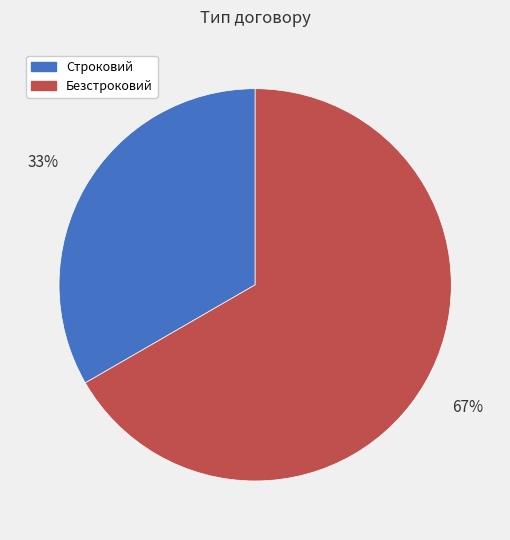

The Безстроковий slice represents 67% of the pie. True or false?

True